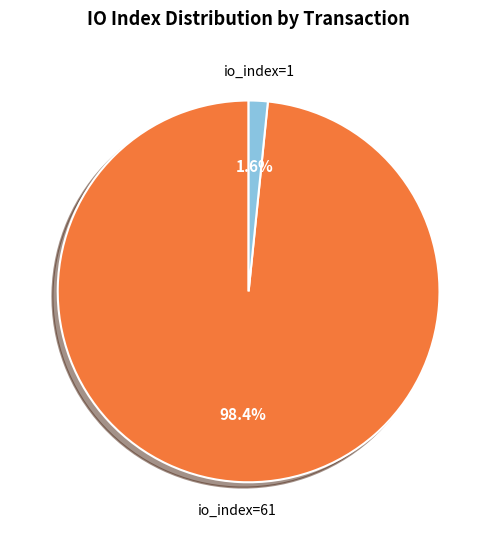

Rank the categories by value from lowest to highest.

io_index=1, io_index=61